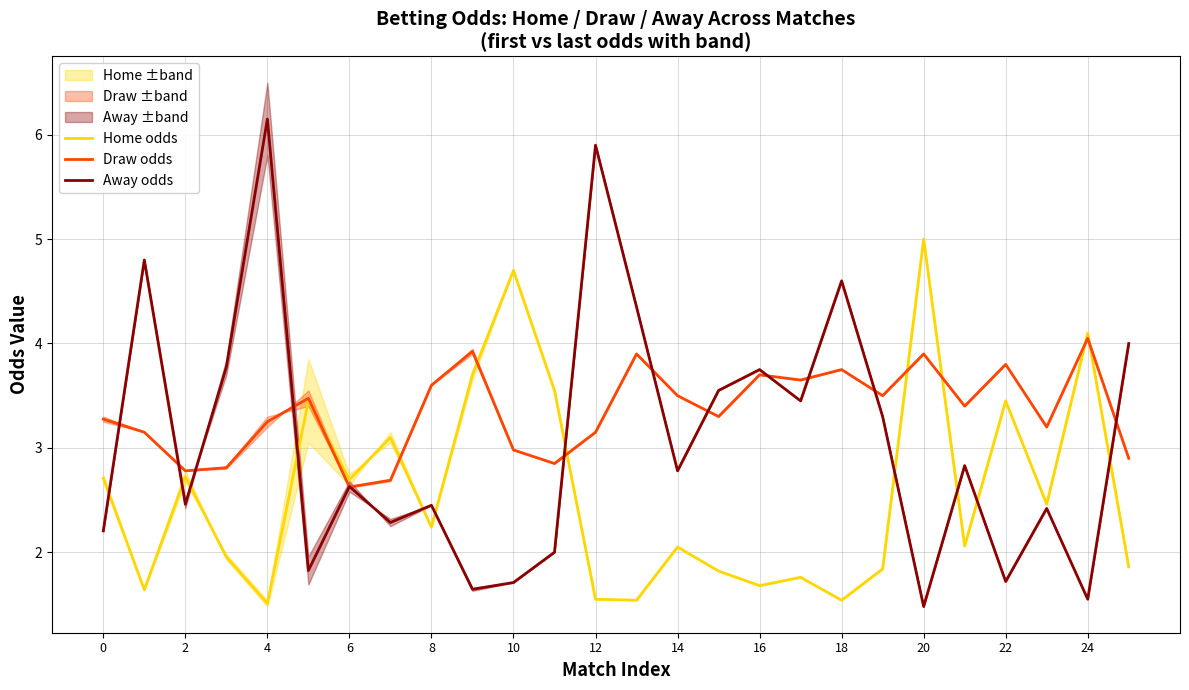

What is the difference between the second highest and minimum values in the Draw odds series?

1.3